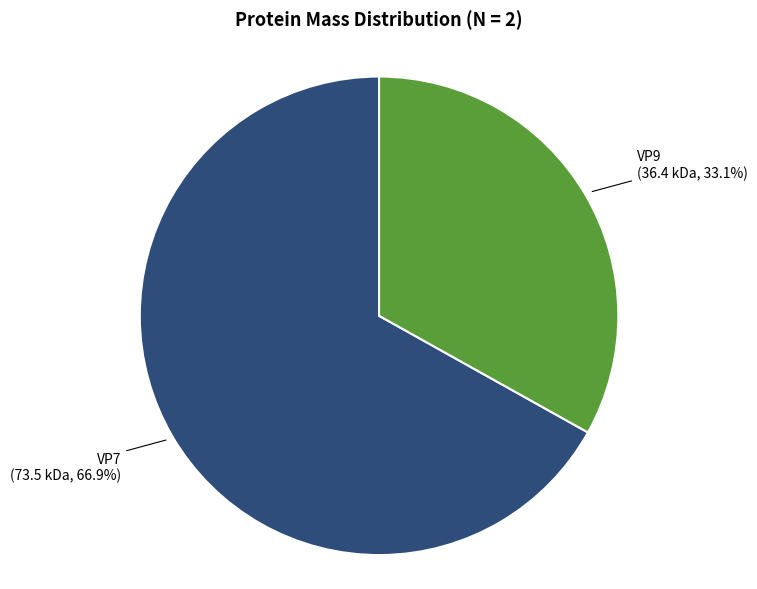

Does any single category account for the majority?

Yes